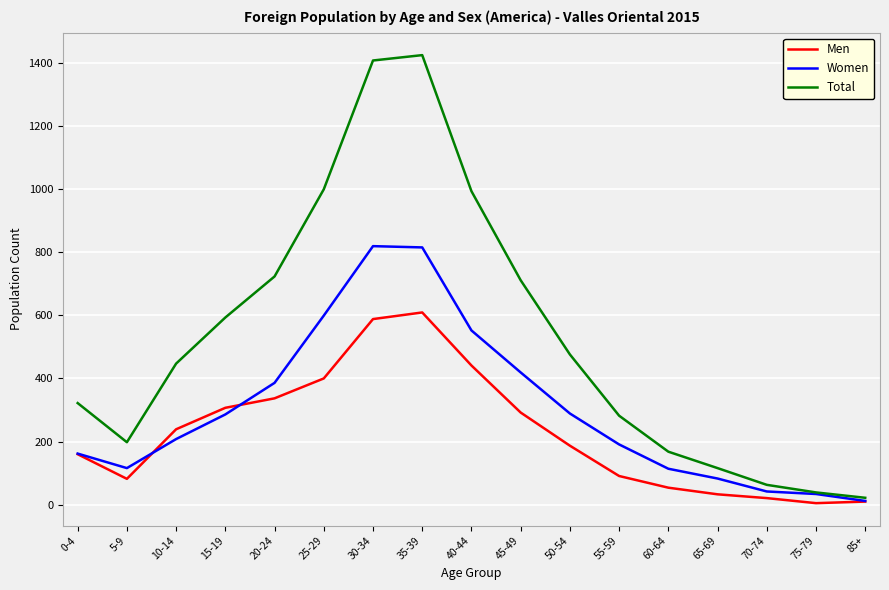

Between 5-9 and 40-44, which series saw the biggest shift?

Total